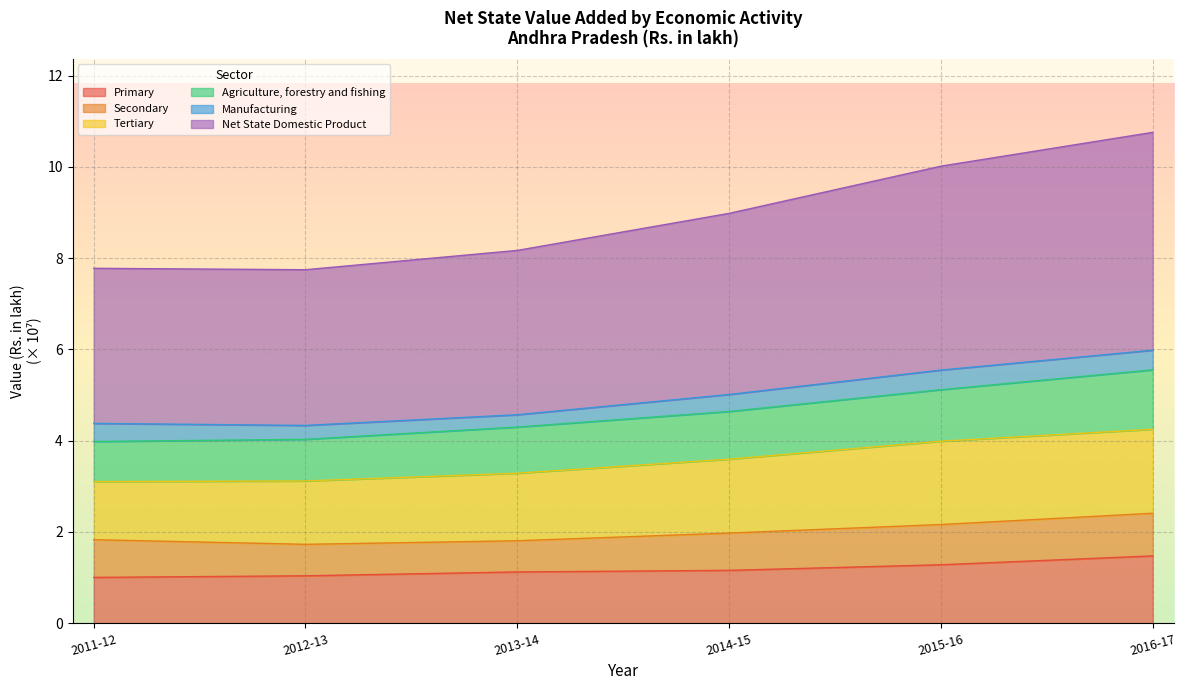

What is the total value across all series at 2013-14?

8.2